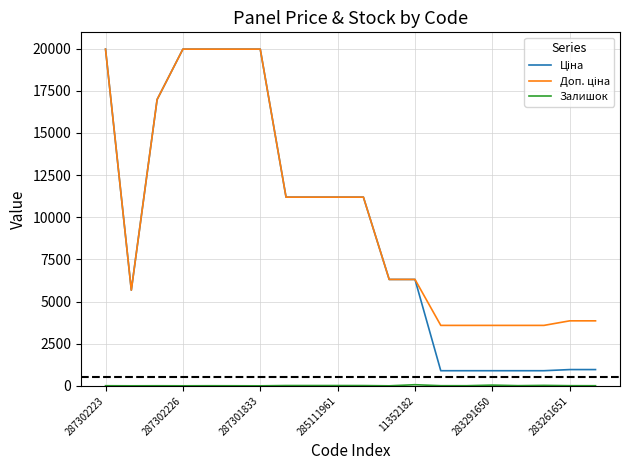

What is the maximum value shown in the chart?

19964.2